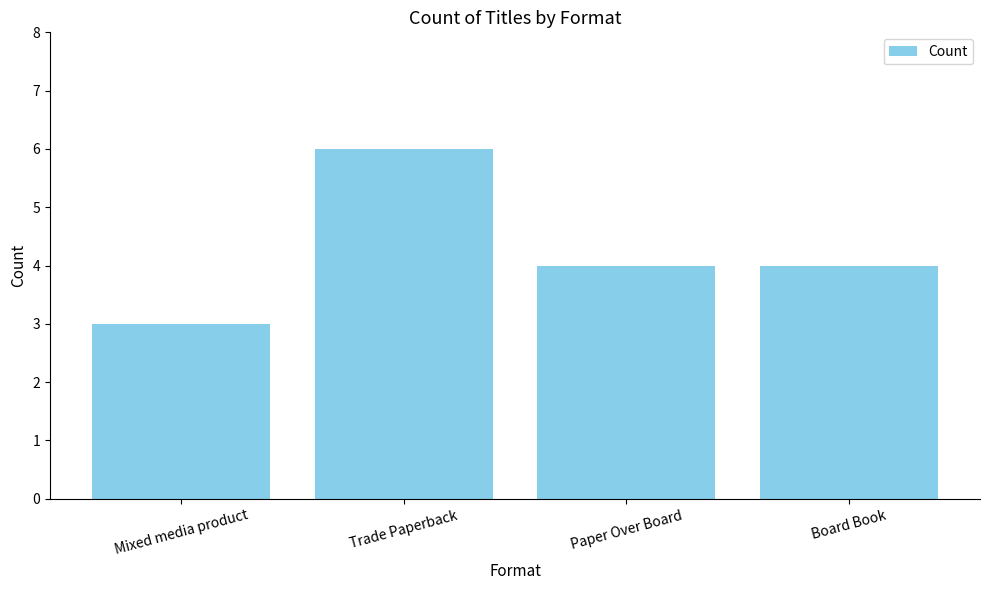

Which label corresponds to the largest value in the chart?

Trade Paperback